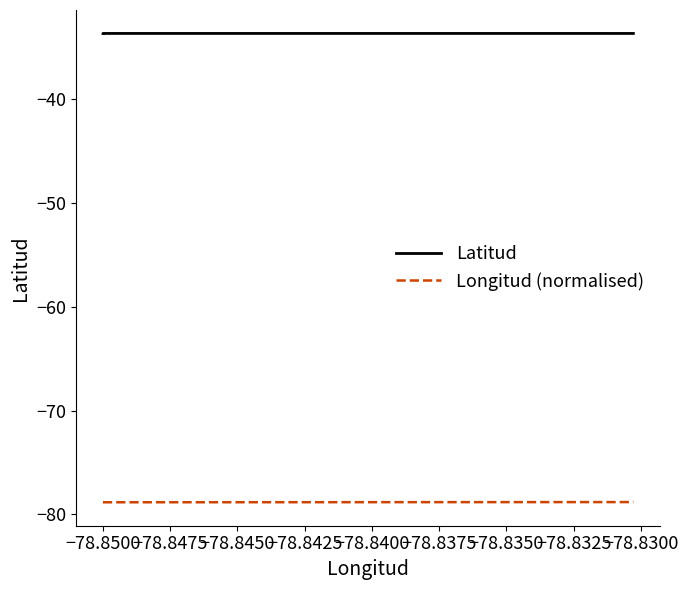

What is the value of the Longitud (normalised) point at the 4th from the left?

-78.8